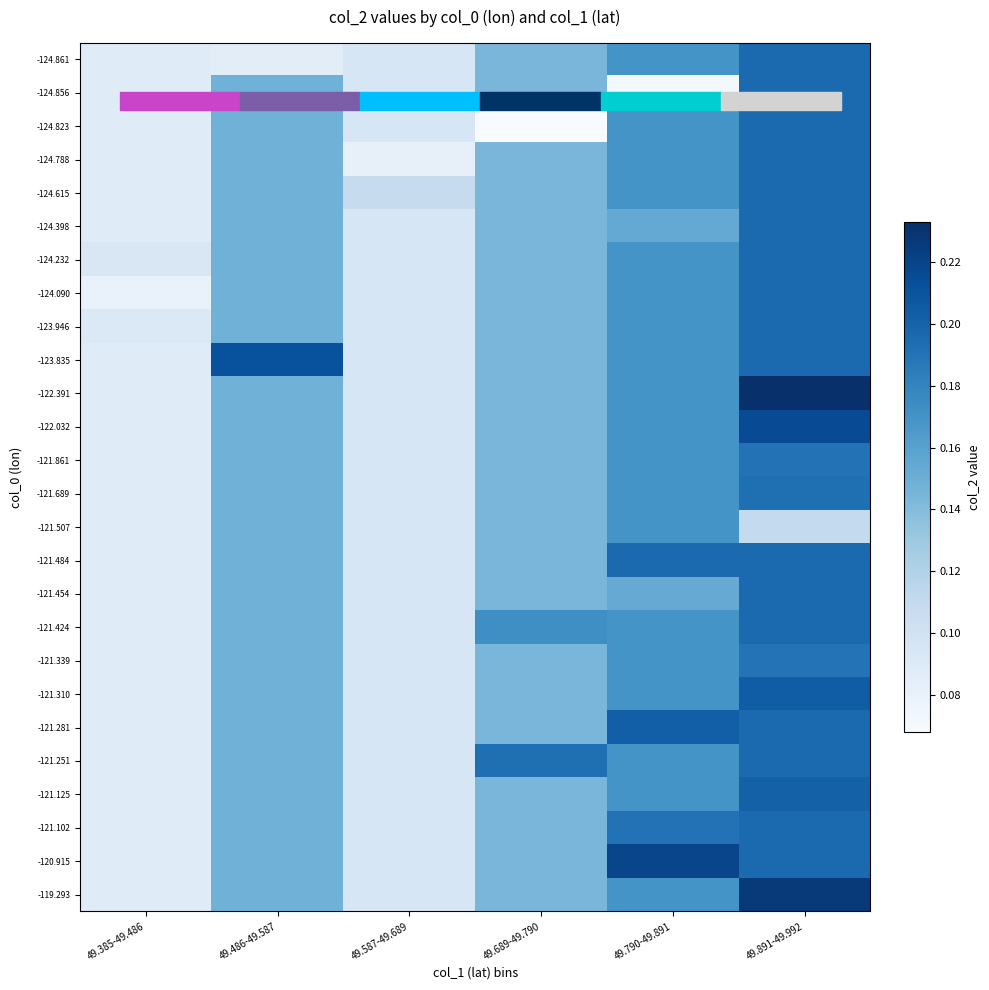

Reading left to right, what are all the values shown in this chart?

-124.861: 49.385-49.486=0.1	49.486-49.587=0.1	49.587-49.689=0.1	49.689-49.790=0.1	49.790-49.891=0.2	49.891-49.992=0.2
-124.856: 49.385-49.486=0.1	49.486-49.587=0.1	49.587-49.689=0.1	49.689-49.790=0.1	49.790-49.891=0.1	49.891-49.992=0.2
-124.823: 49.385-49.486=0.1	49.486-49.587=0.1	49.587-49.689=0.1	49.689-49.790=0.1	49.790-49.891=0.2	49.891-49.992=0.2
-124.788: 49.385-49.486=0.1	49.486-49.587=0.1	49.587-49.689=0.1	49.689-49.790=0.1	49.790-49.891=0.2	49.891-49.992=0.2
-124.615: 49.385-49.486=0.1	49.486-49.587=0.1	49.587-49.689=0.1	49.689-49.790=0.1	49.790-49.891=0.2	49.891-49.992=0.2
-124.398: 49.385-49.486=0.1	49.486-49.587=0.1	49.587-49.689=0.1	49.689-49.790=0.1	49.790-49.891=0.2	49.891-49.992=0.2
-124.232: 49.385-49.486=0.1	49.486-49.587=0.1	49.587-49.689=0.1	49.689-49.790=0.1	49.790-49.891=0.2	49.891-49.992=0.2
-124.090: 49.385-49.486=0.1	49.486-49.587=0.1	49.587-49.689=0.1	49.689-49.790=0.1	49.790-49.891=0.2	49.891-49.992=0.2
-123.946: 49.385-49.486=0.1	49.486-49.587=0.1	49.587-49.689=0.1	49.689-49.790=0.1	49.790-49.891=0.2	49.891-49.992=0.2
-123.835: 49.385-49.486=0.1	49.486-49.587=0.2	49.587-49.689=0.1	49.689-49.790=0.1	49.790-49.891=0.2	49.891-49.992=0.2
-122.391: 49.385-49.486=0.1	49.486-49.587=0.1	49.587-49.689=0.1	49.689-49.790=0.1	49.790-49.891=0.2	49.891-49.992=0.2
-122.032: 49.385-49.486=0.1	49.486-49.587=0.1	49.587-49.689=0.1	49.689-49.790=0.1	49.790-49.891=0.2	49.891-49.992=0.2
-121.861: 49.385-49.486=0.1	49.486-49.587=0.1	49.587-49.689=0.1	49.689-49.790=0.1	49.790-49.891=0.2	49.891-49.992=0.2
-121.689: 49.385-49.486=0.1	49.486-49.587=0.1	49.587-49.689=0.1	49.689-49.790=0.1	49.790-49.891=0.2	49.891-49.992=0.2
-121.507: 49.385-49.486=0.1	49.486-49.587=0.1	49.587-49.689=0.1	49.689-49.790=0.1	49.790-49.891=0.2	49.891-49.992=0.1
-121.484: 49.385-49.486=0.1	49.486-49.587=0.1	49.587-49.689=0.1	49.689-49.790=0.1	49.790-49.891=0.2	49.891-49.992=0.2
-121.454: 49.385-49.486=0.1	49.486-49.587=0.1	49.587-49.689=0.1	49.689-49.790=0.1	49.790-49.891=0.2	49.891-49.992=0.2
-121.424: 49.385-49.486=0.1	49.486-49.587=0.1	49.587-49.689=0.1	49.689-49.790=0.2	49.790-49.891=0.2	49.891-49.992=0.2
-121.339: 49.385-49.486=0.1	49.486-49.587=0.1	49.587-49.689=0.1	49.689-49.790=0.1	49.790-49.891=0.2	49.891-49.992=0.2
-121.310: 49.385-49.486=0.1	49.486-49.587=0.1	49.587-49.689=0.1	49.689-49.790=0.1	49.790-49.891=0.2	49.891-49.992=0.2
-121.281: 49.385-49.486=0.1	49.486-49.587=0.1	49.587-49.689=0.1	49.689-49.790=0.1	49.790-49.891=0.2	49.891-49.992=0.2
-121.251: 49.385-49.486=0.1	49.486-49.587=0.1	49.587-49.689=0.1	49.689-49.790=0.2	49.790-49.891=0.2	49.891-49.992=0.2
-121.125: 49.385-49.486=0.1	49.486-49.587=0.1	49.587-49.689=0.1	49.689-49.790=0.1	49.790-49.891=0.2	49.891-49.992=0.2
-121.102: 49.385-49.486=0.1	49.486-49.587=0.1	49.587-49.689=0.1	49.689-49.790=0.1	49.790-49.891=0.2	49.891-49.992=0.2
-120.915: 49.385-49.486=0.1	49.486-49.587=0.1	49.587-49.689=0.1	49.689-49.790=0.1	49.790-49.891=0.2	49.891-49.992=0.2
-119.293: 49.385-49.486=0.1	49.486-49.587=0.1	49.587-49.689=0.1	49.689-49.790=0.1	49.790-49.891=0.2	49.891-49.992=0.2